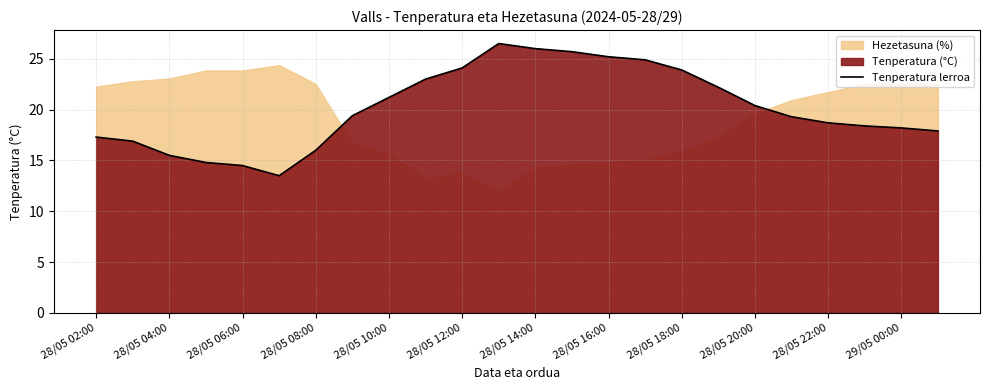

How many data points are less than 19?

11